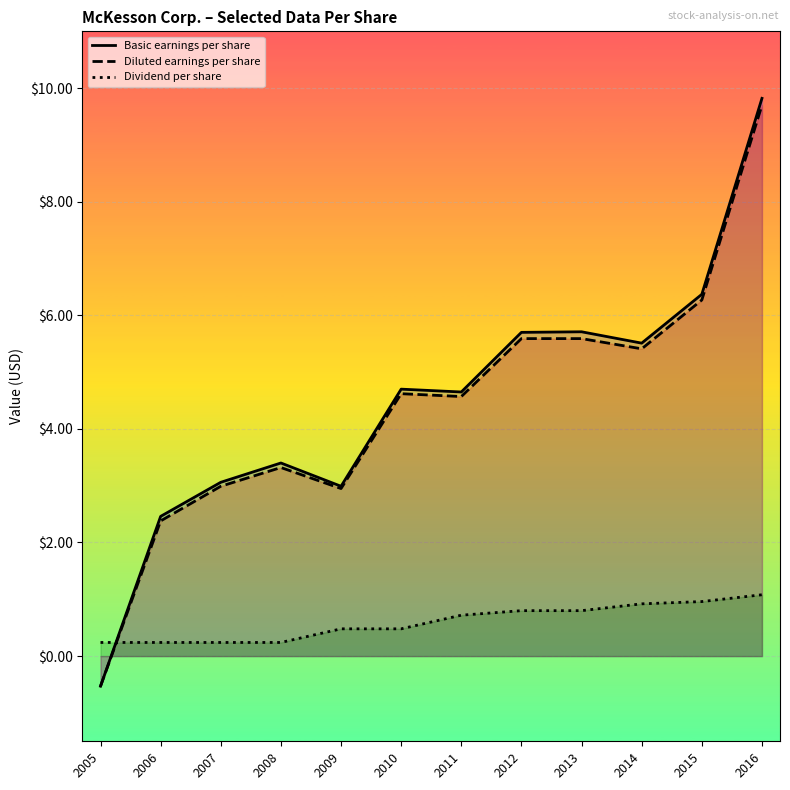

What is the highest value of the Dividend per share series?

1.1